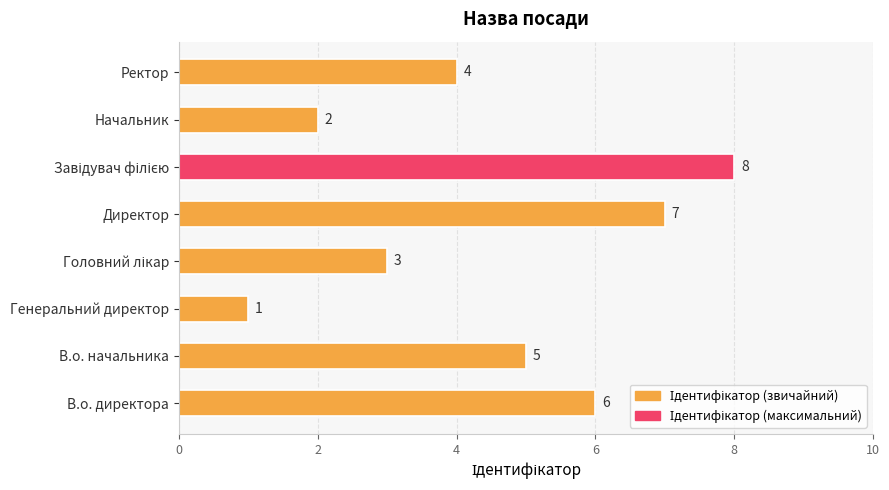

What is the difference between the maximum and second lowest values?

6